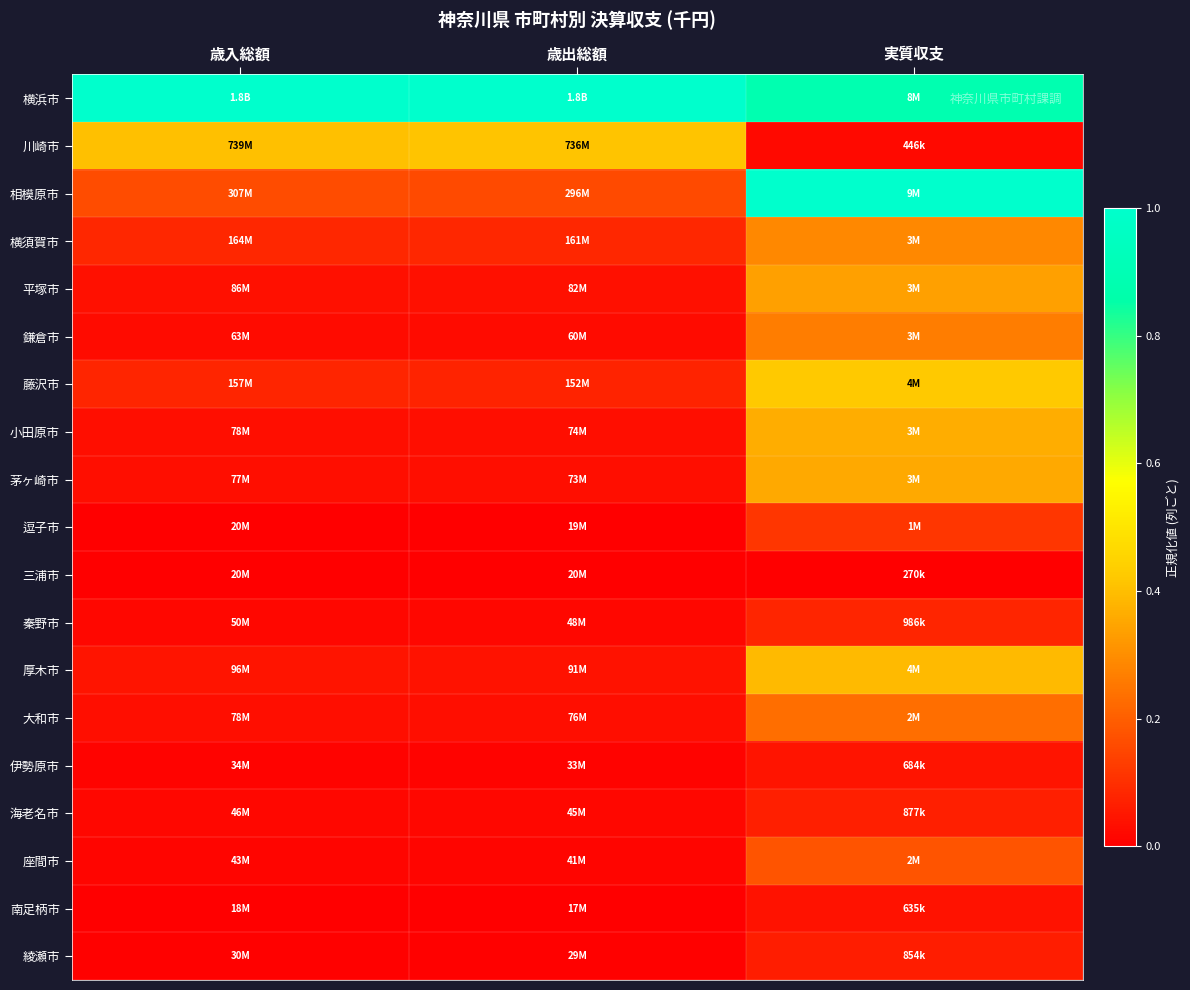

Reading left to right, what are all the values shown in this chart?

横浜市: 歳入総額=1.0	歳出総額=1.0	実質収支=0.9
川崎市: 歳入総額=0.4	歳出総額=0.4	実質収支=0.0
相模原市: 歳入総額=0.2	歳出総額=0.2	実質収支=1.0
横須賀市: 歳入総額=0.1	歳出総額=0.1	実質収支=0.3
平塚市: 歳入総額=0.0	歳出総額=0.0	実質収支=0.3
鎌倉市: 歳入総額=0.0	歳出総額=0.0	実質収支=0.3
藤沢市: 歳入総額=0.1	歳出総額=0.1	実質収支=0.4
小田原市: 歳入総額=0.0	歳出総額=0.0	実質収支=0.4
茅ヶ崎市: 歳入総額=0.0	歳出総額=0.0	実質収支=0.4
逗子市: 歳入総額=0.0	歳出総額=0.0	実質収支=0.1
三浦市: 歳入総額=0.0	歳出総額=0.0	実質収支=0.0
秦野市: 歳入総額=0.0	歳出総額=0.0	実質収支=0.1
厚木市: 歳入総額=0.0	歳出総額=0.0	実質収支=0.4
大和市: 歳入総額=0.0	歳出総額=0.0	実質収支=0.2
伊勢原市: 歳入総額=0.0	歳出総額=0.0	実質収支=0.0
海老名市: 歳入総額=0.0	歳出総額=0.0	実質収支=0.1
座間市: 歳入総額=0.0	歳出総額=0.0	実質収支=0.2
南足柄市: 歳入総額=0.0	歳出総額=0.0	実質収支=0.0
綾瀬市: 歳入総額=0.0	歳出総額=0.0	実質収支=0.1